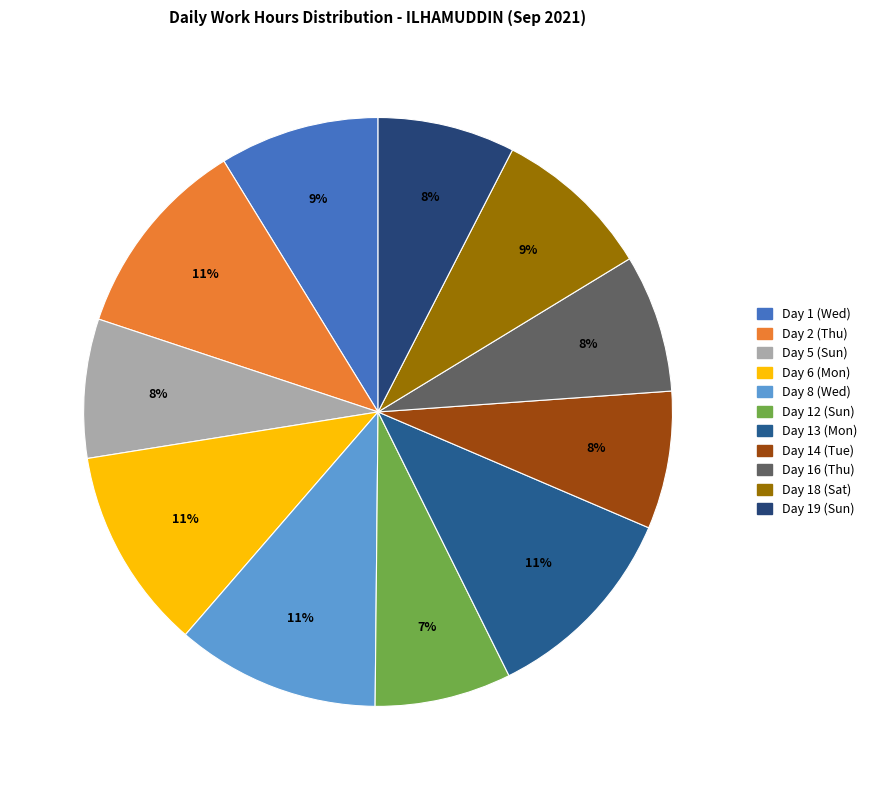

What is the change in value from Day 5 (Sun) to Day 14 (Tue)?

-0.1